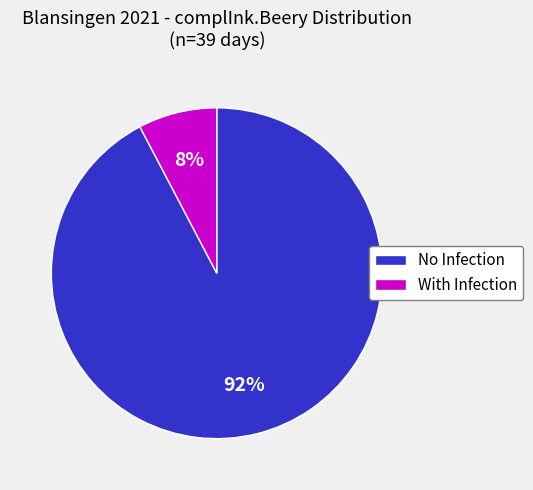

Rank the categories by value from lowest to highest.

With Infection, No Infection